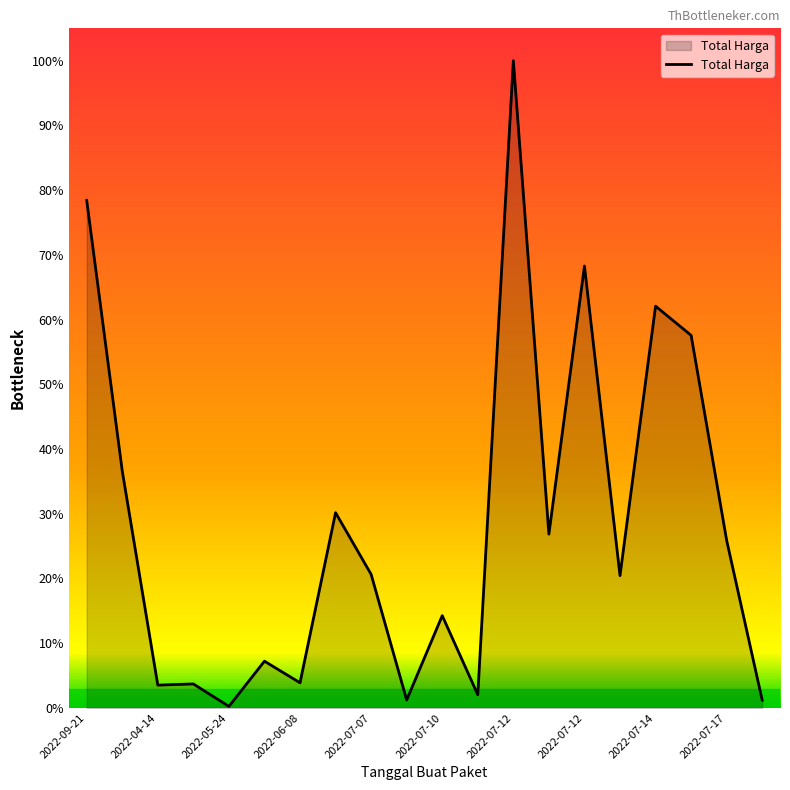

Reading right to left, what are all the values shown in this chart?

13022100	283140000	629728436	679016000	223629500	746805000	293741000	1093846000	22275000	155986000	13466500	225750000	330000000	42486000	79000000	2679000	40550000	38544000	400500000	857770500